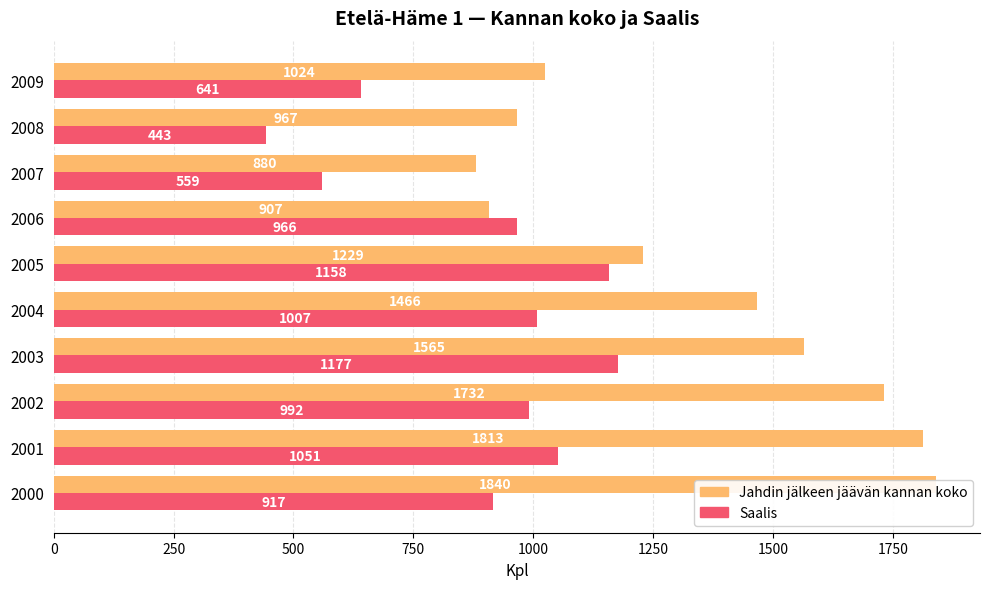

Reading right to left, what are all the values shown in this chart?

Jahdin jälkeen jäävän kannan koko: 1024	967	880	907	1229	1466	1565	1732	1813	1840
Saalis: 641	443	559	966	1158	1007	1177	992	1051	917